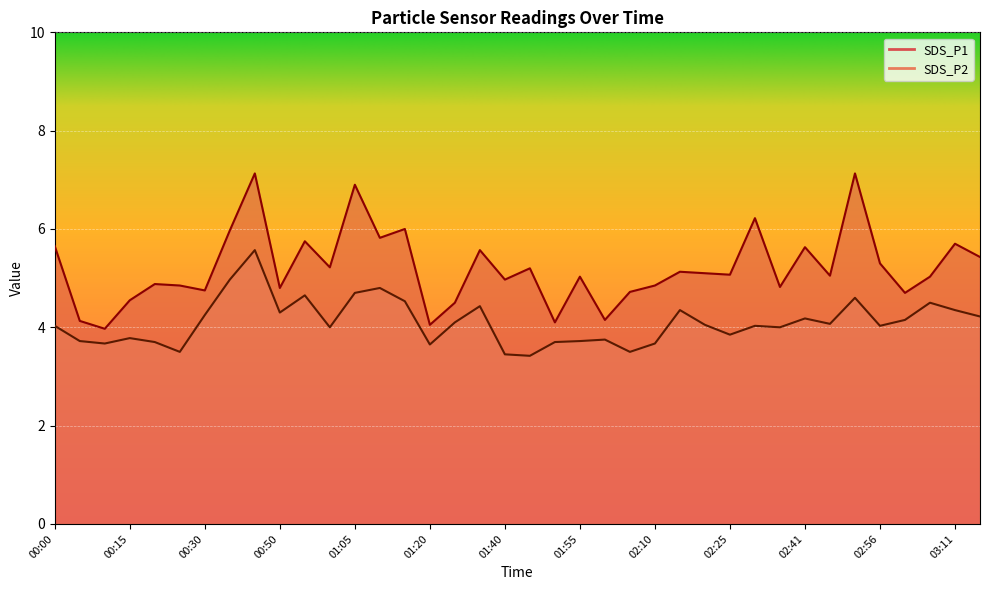

Which has a higher value, 01:40 or 03:16?

03:16